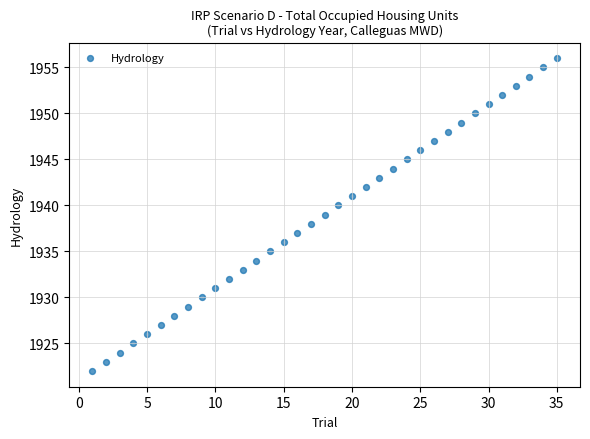

What is the range of Y values (max minus min)?

34